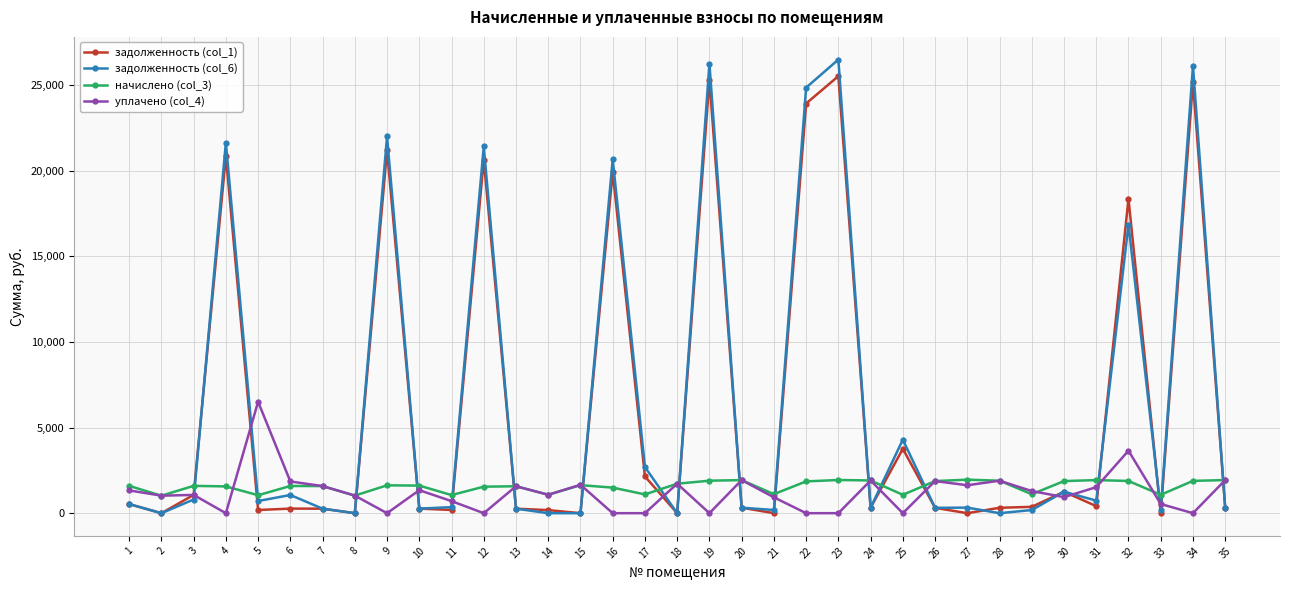

What is the sum of the начислено (col_3) values at 4 and 20?

3498.0